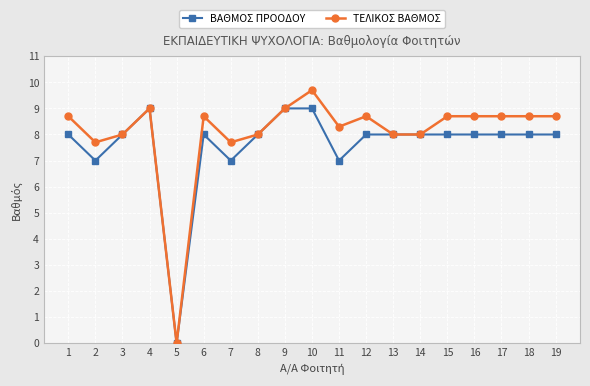

At how many categories does at least one series exceed 3?

18